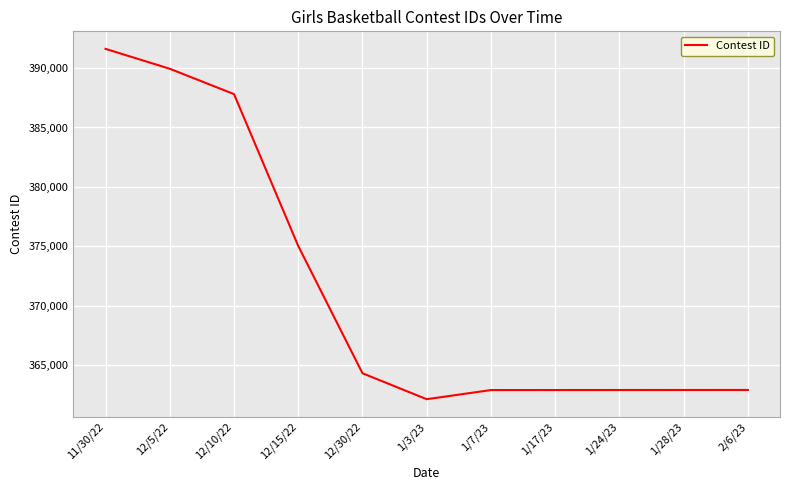

At which category does the data reach its first local valley?

1/3/23